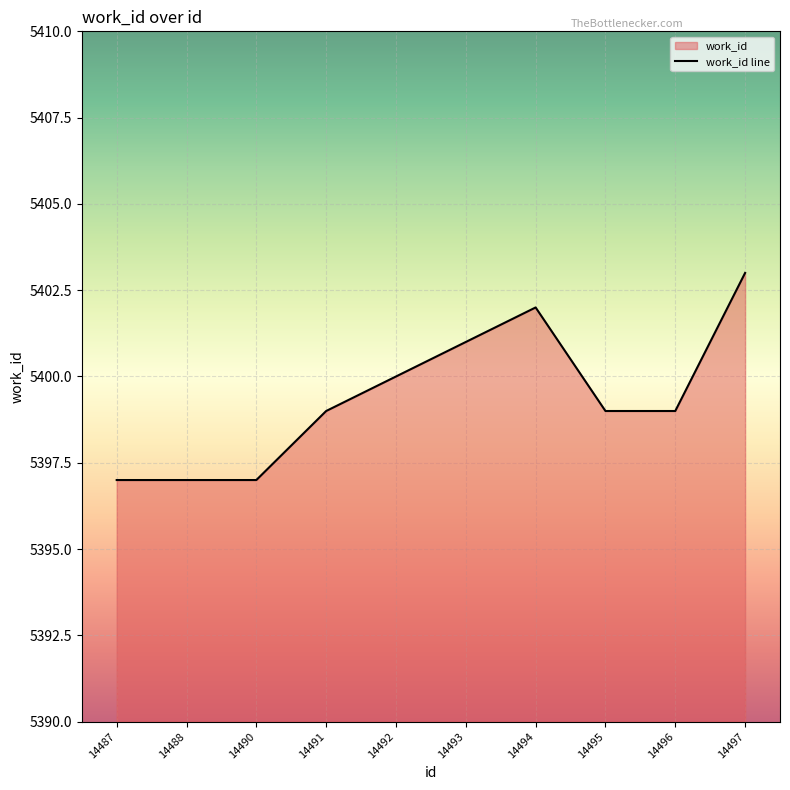

What is the smallest value displayed?

5397